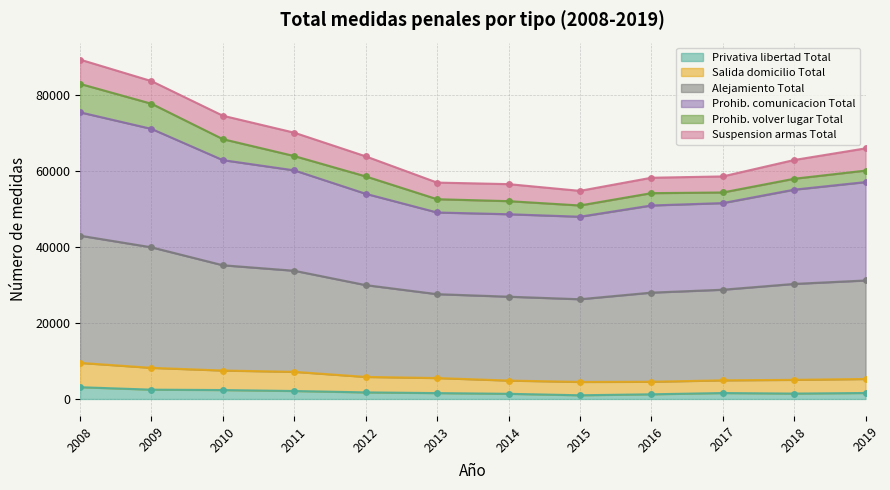

The value of Privativa libertad Total at 2013 is 2540. True or false?

False